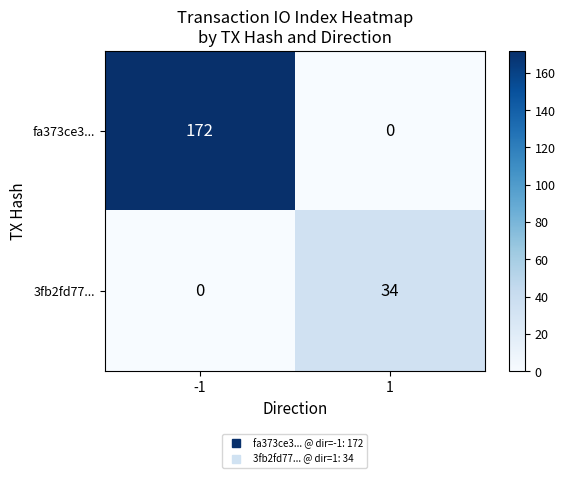

At which category is the sum across all series the highest?

-1